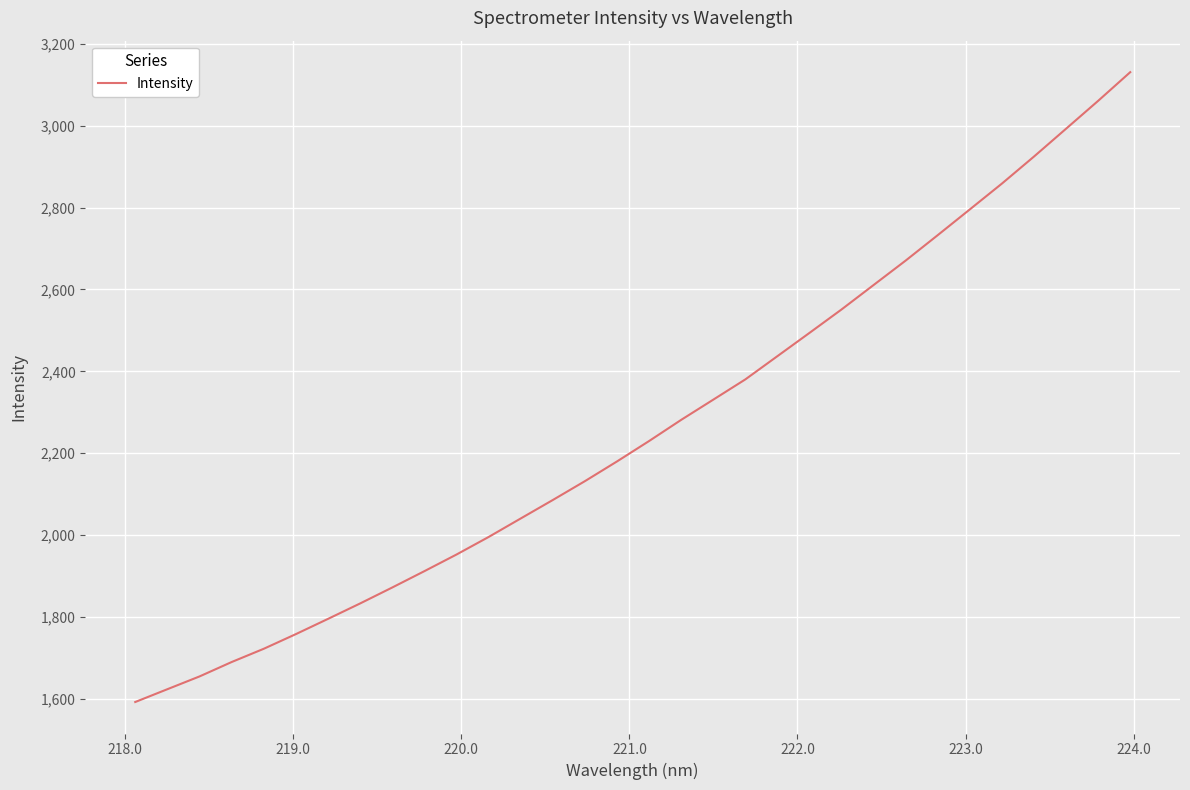

How many categories are shown in the chart?

32